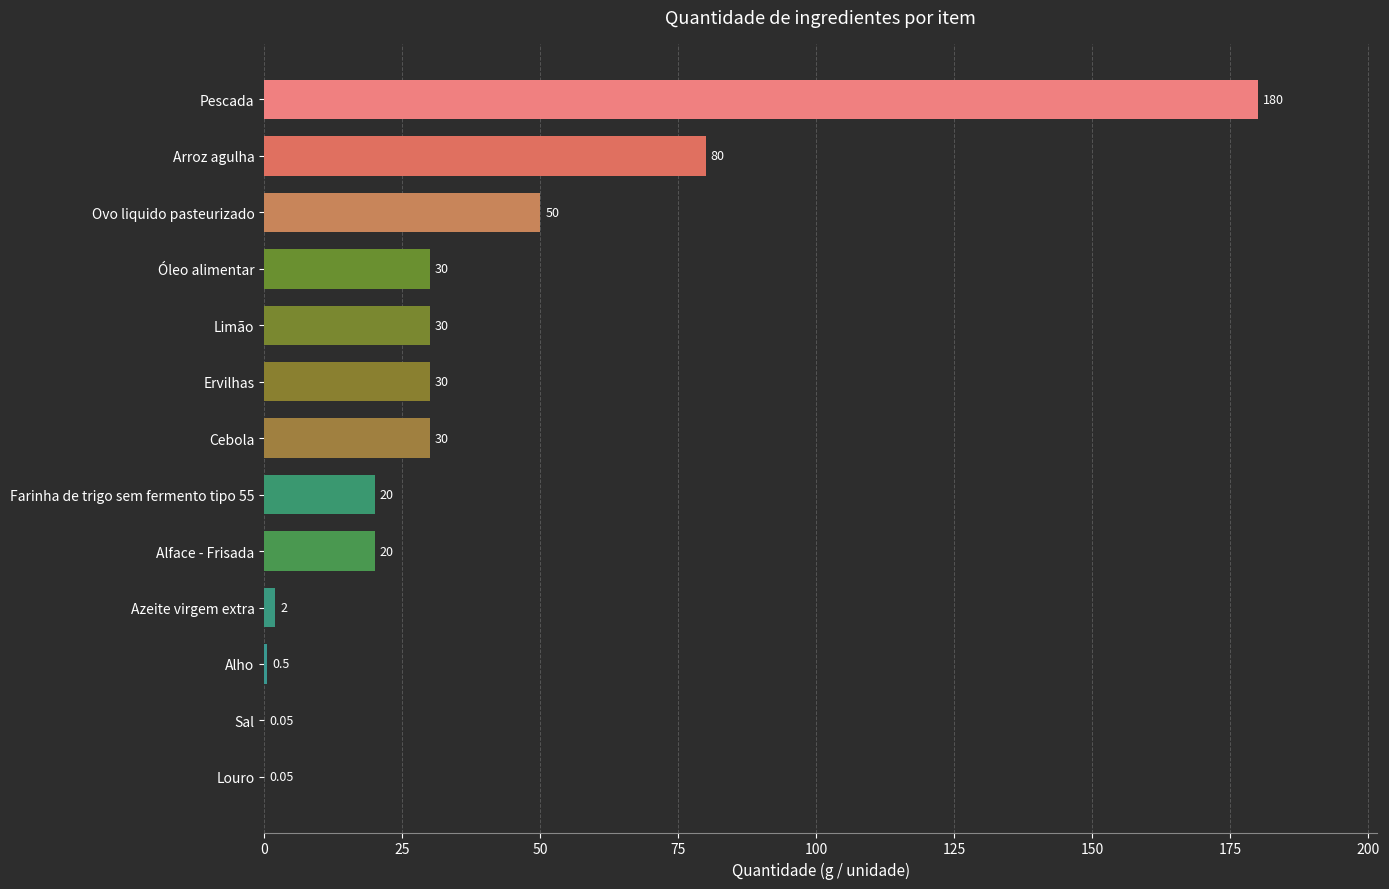

At which label is the value closest to 90?

Arroz agulha